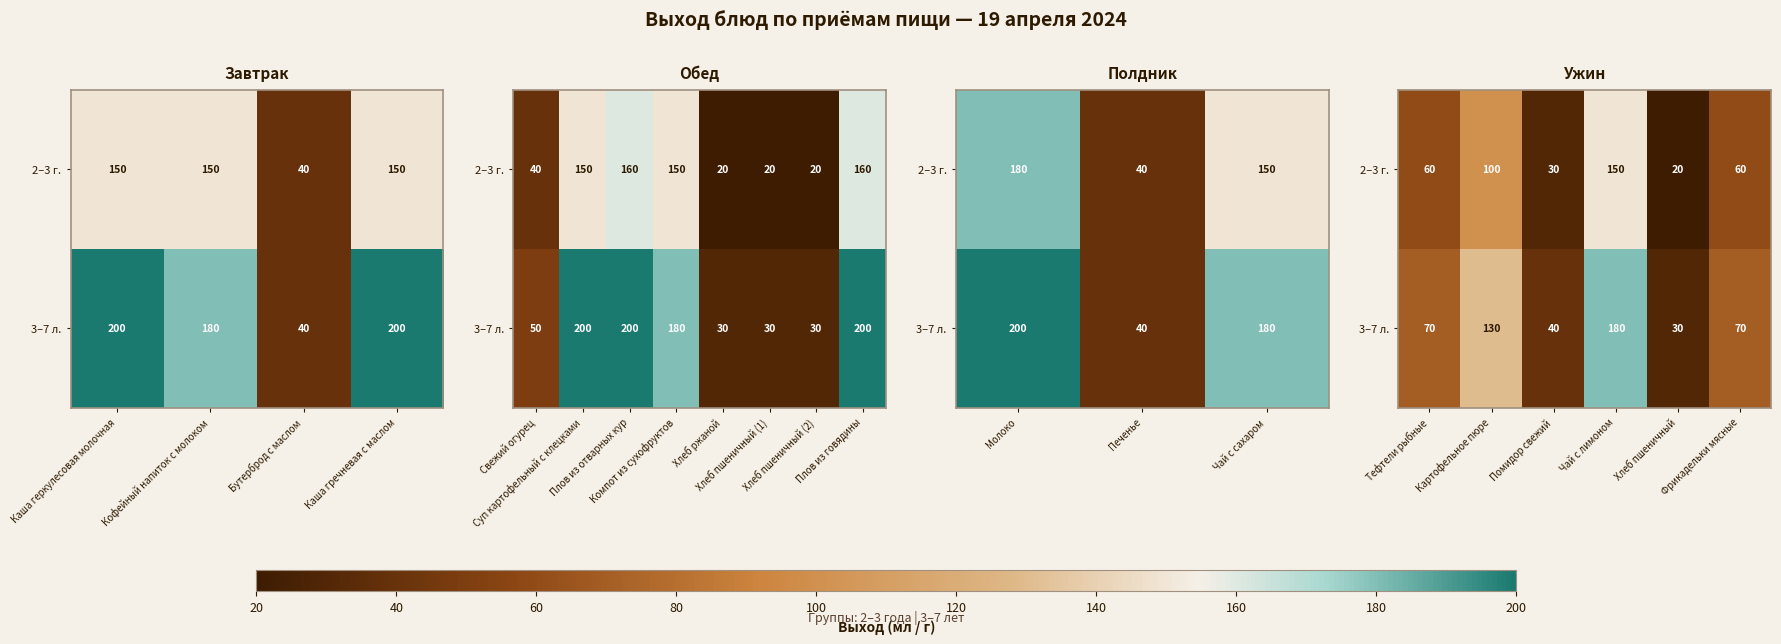

What is the sum of all 3–7 л. values?

520